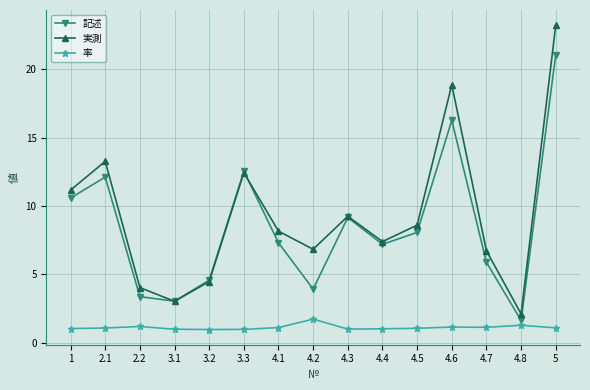

What is the highest value of the 率 series?

1.7